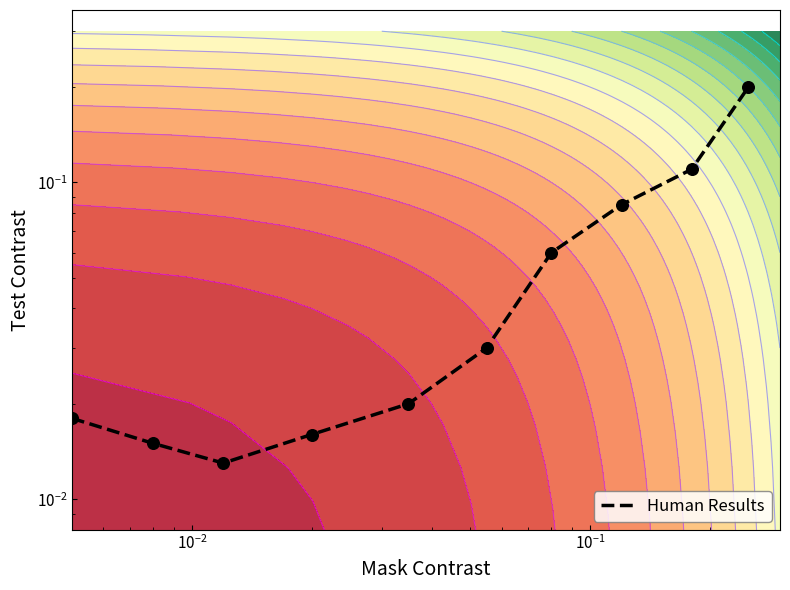

What is the difference between the maximum and minimum values?

0.2